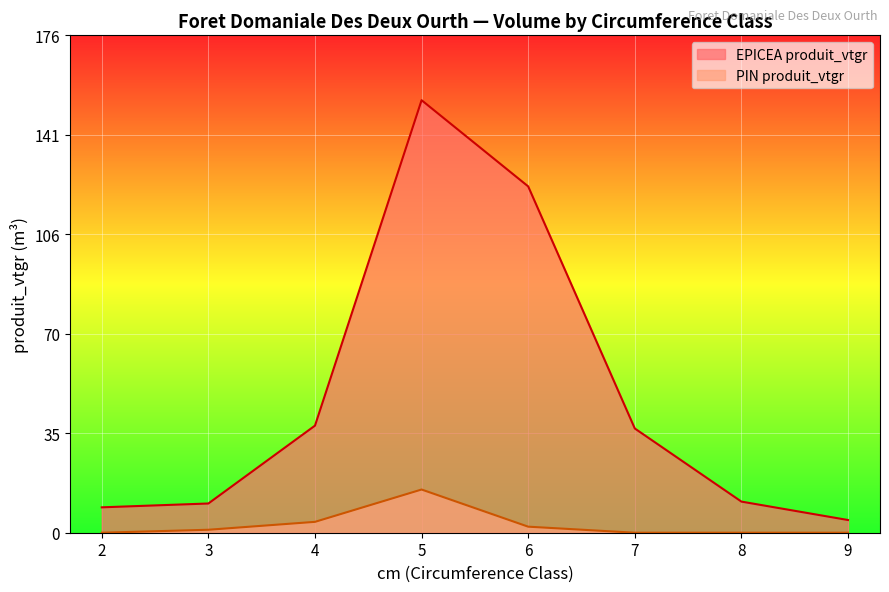

How many lines are shown in the chart?

2